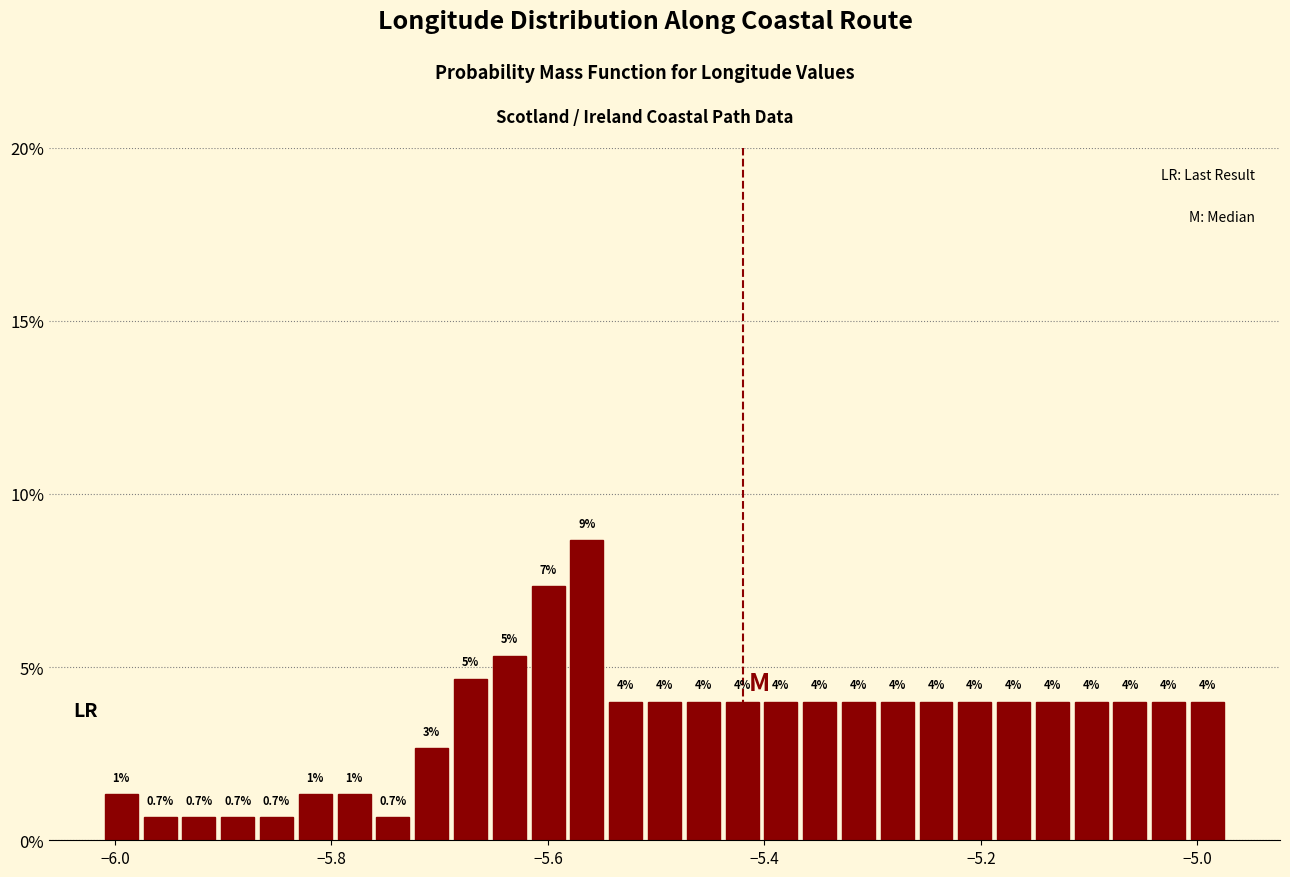

Around what value on the x-axis is the tallest bar? Give the approximate position of its centre, as read against the axis.

-5.56